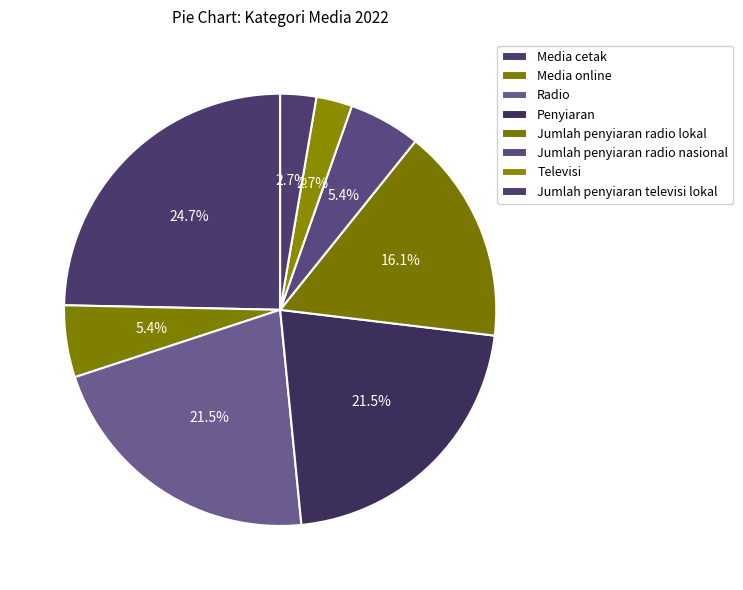

To the nearest percent, what percentage of the pie is Media online?

5%